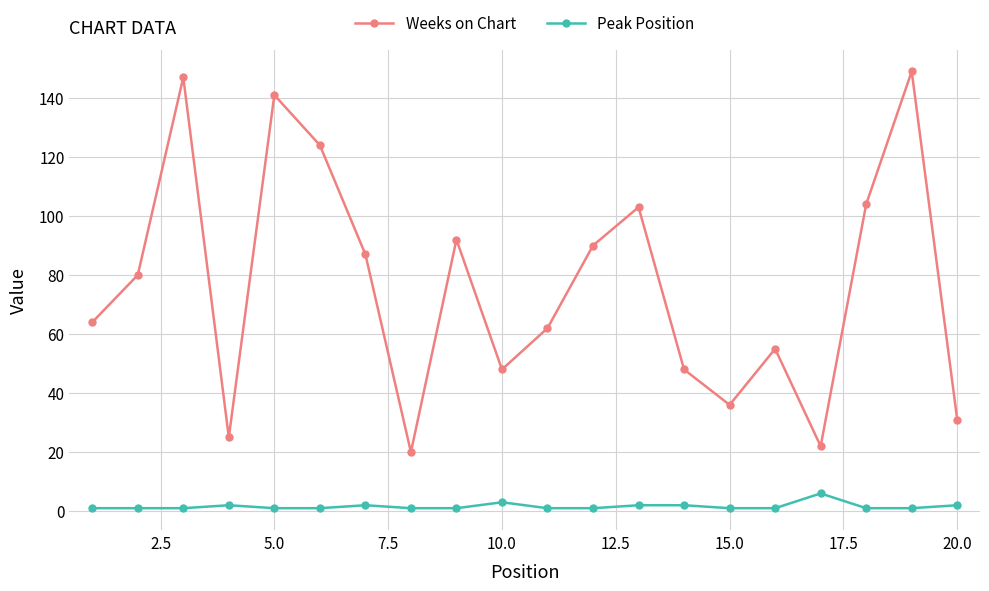

Which series has the widest spread of values?

Weeks on Chart